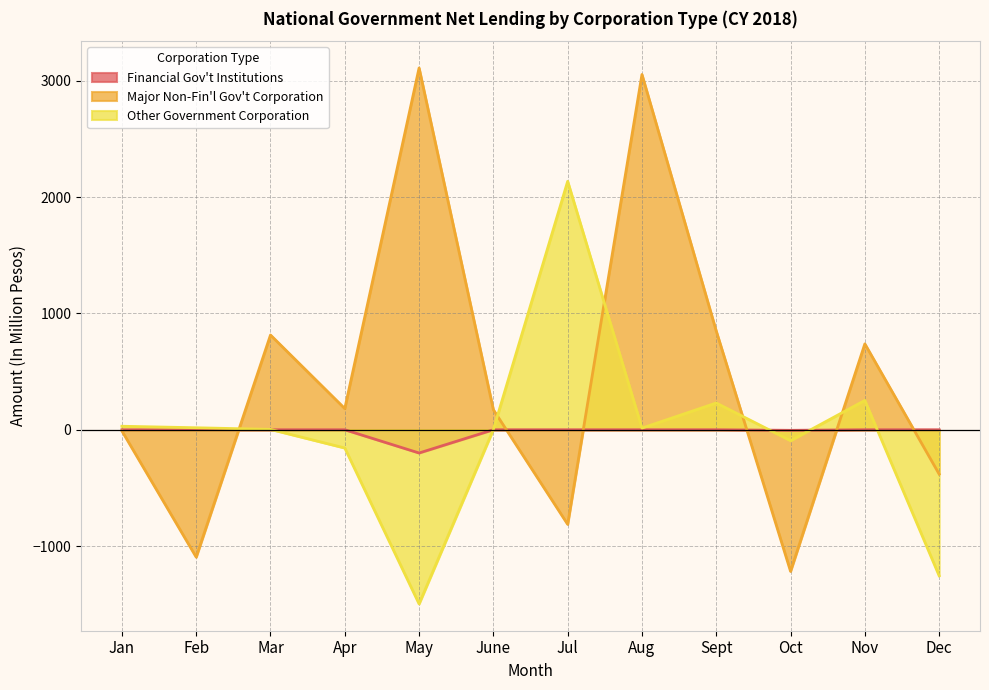

Reading right to left, what are all the values shown in this chart?

Financial Gov't Institutions: 0	0	-5	0	0	0	0	-200	0	0	0	0
Major Non-Fin'l Gov't Corporation: -381	738	-1217	848	3053	-813	172	3109	182	814	-1095	-10
Other Government Corporation: -1255	252	-94	230	14	2135	2	-1497	-157	3	17	30